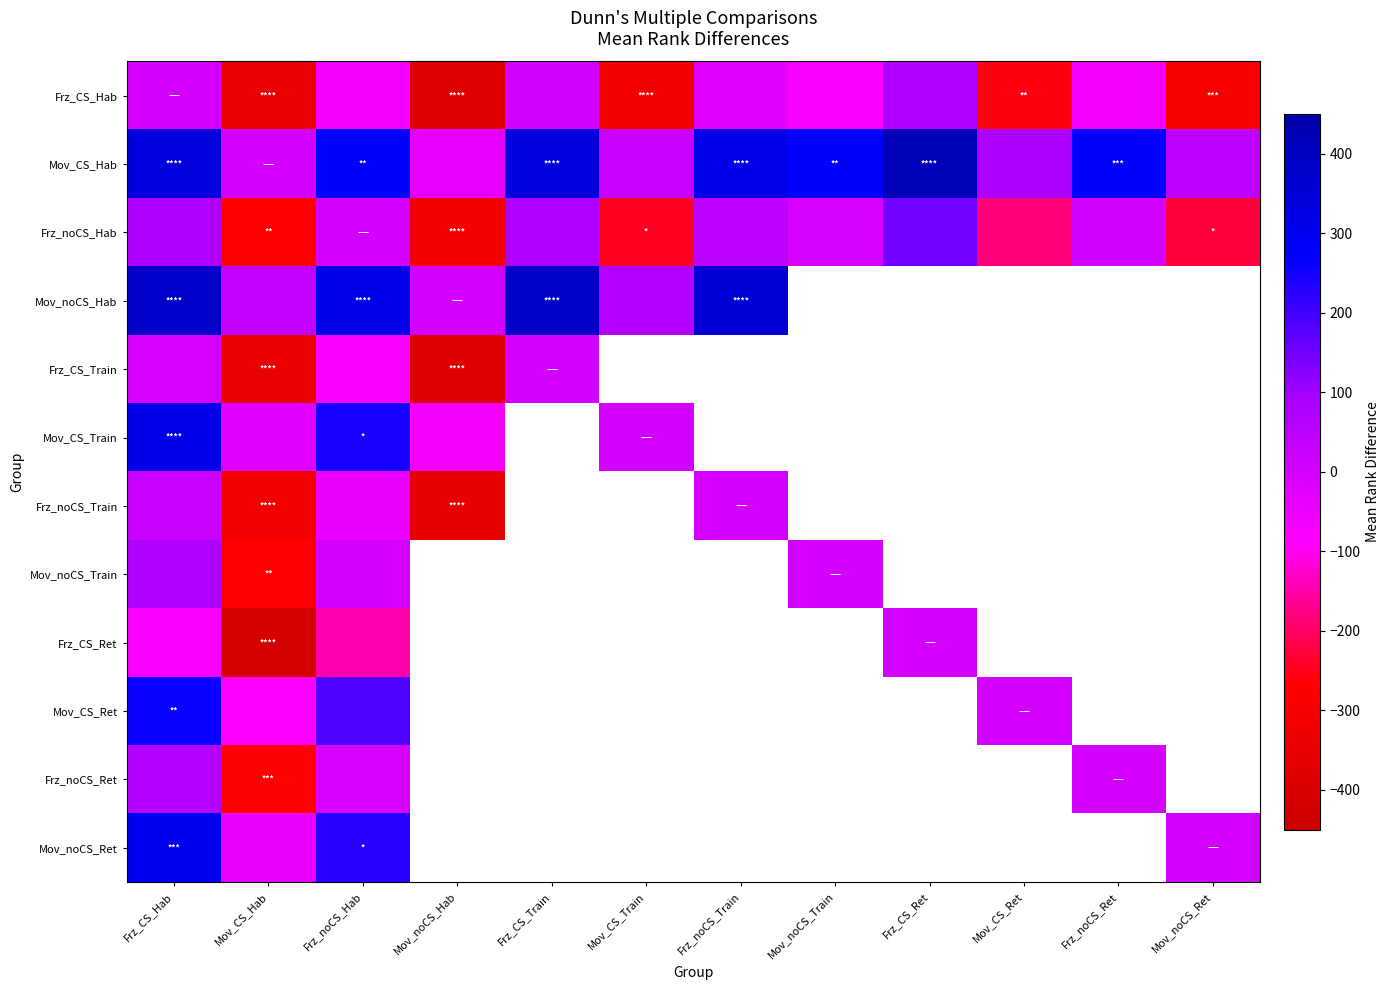

At which label does Frz_CS_Ret reach its minimum?

Mov_CS_Hab